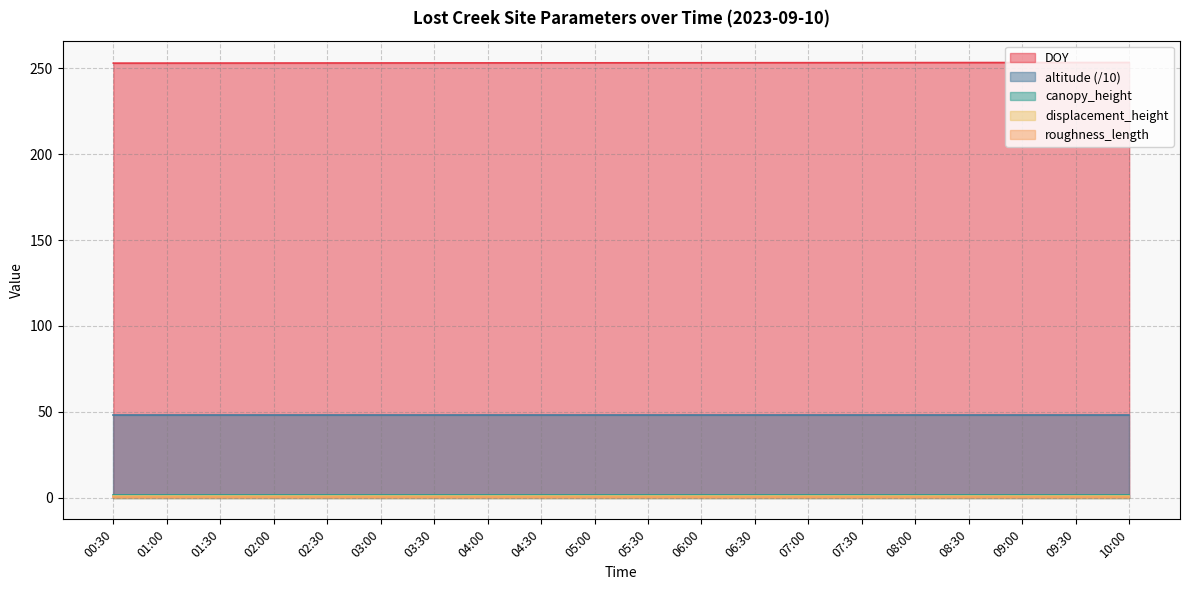

What is the value of the roughness_length point at the 13th from the left?

0.2